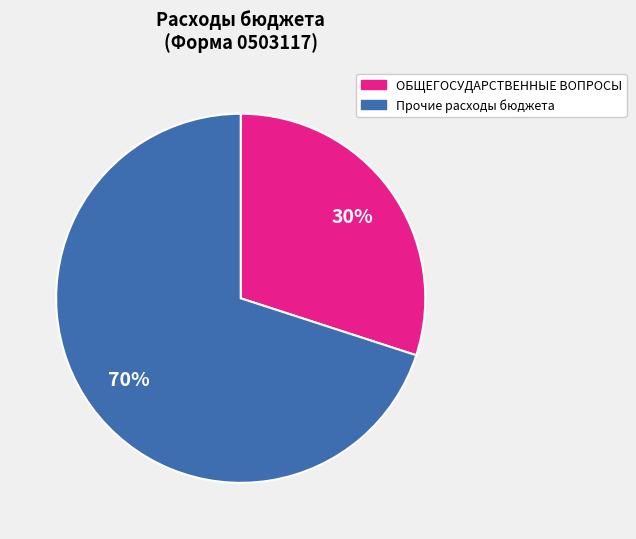

To the nearest percent, what is the difference between the largest and smallest slice percentages?

40%